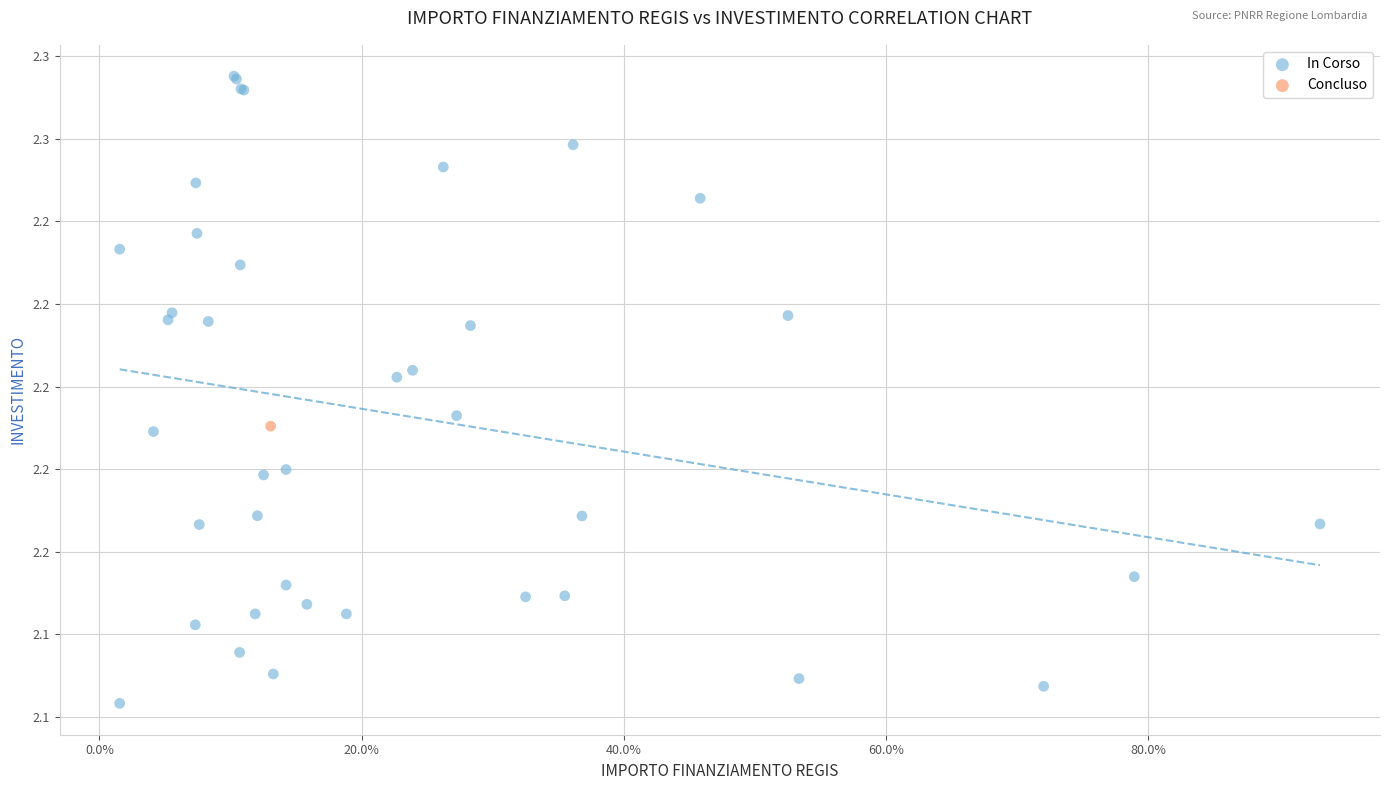

What are all the series names shown in the legend?

In Corso, Concluso